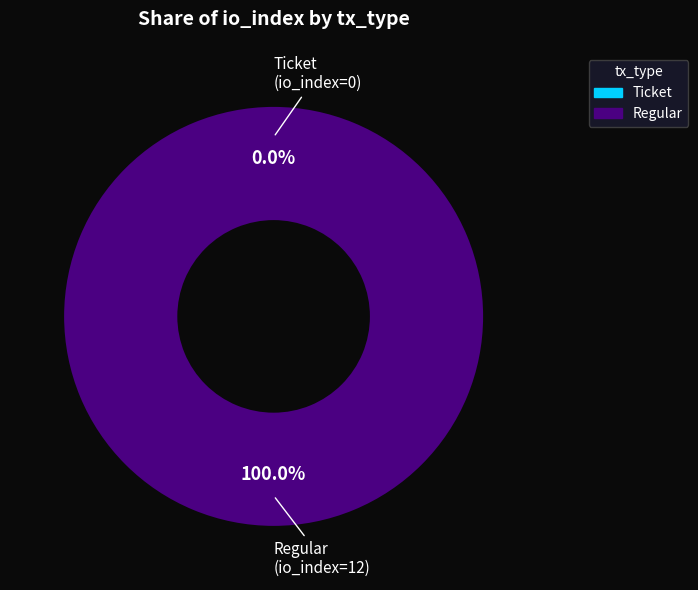

To the nearest percent, what percentage of the pie is Regular (io_index=12)?

100%